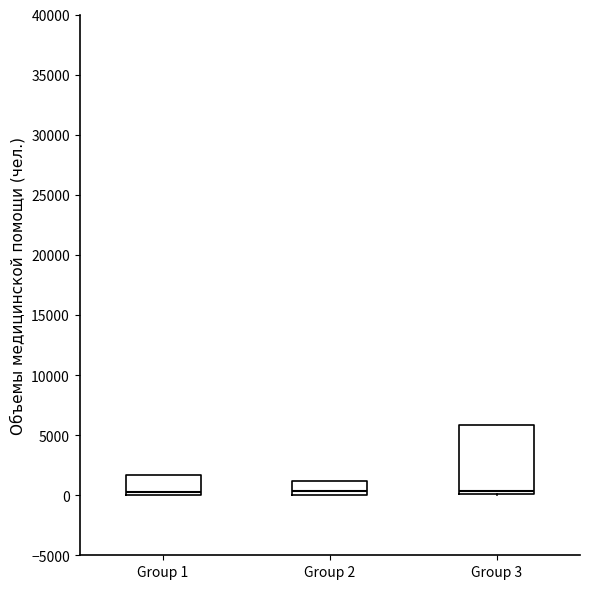

Reading left to right, read every box against the y-axis: the position of its median line, the range the box covers, and the ends of its whiskers. The values are not printed on the chart, so give them approximately, as read against the axis.

Group 1: median 500, box 0 to 1500, whiskers 0 to 1500
Group 2: median 500, box 0 to 1000, whiskers 0 to 1000
Group 3: median 500, box 0 to 6000, whiskers 0 to 6000